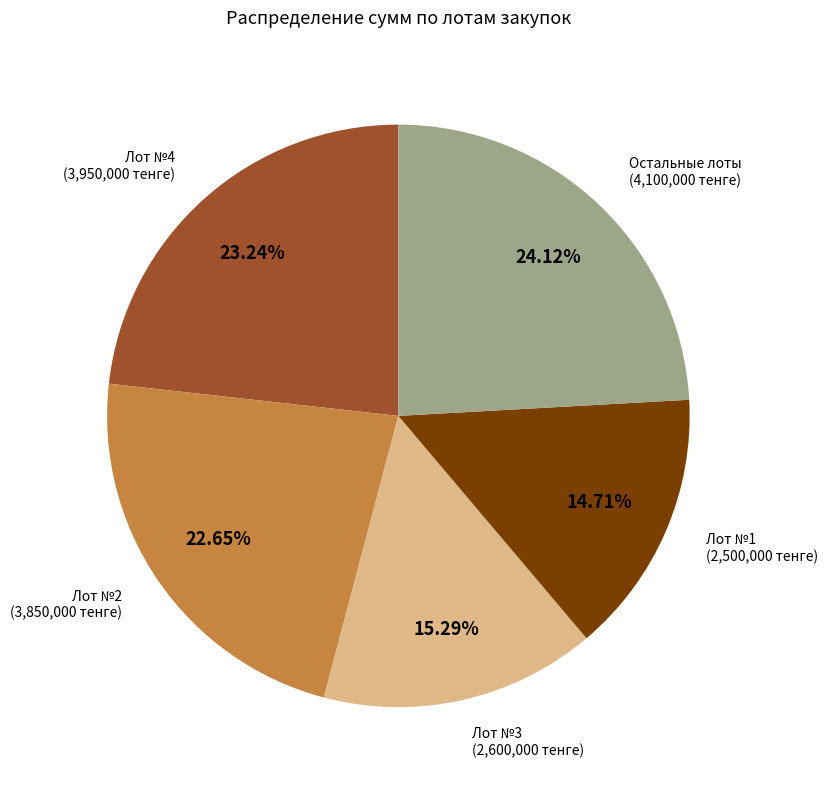

Rank the categories by value from lowest to highest.

Лот №1, Лот №3, Лот №2, Лот №4, Остальные лоты